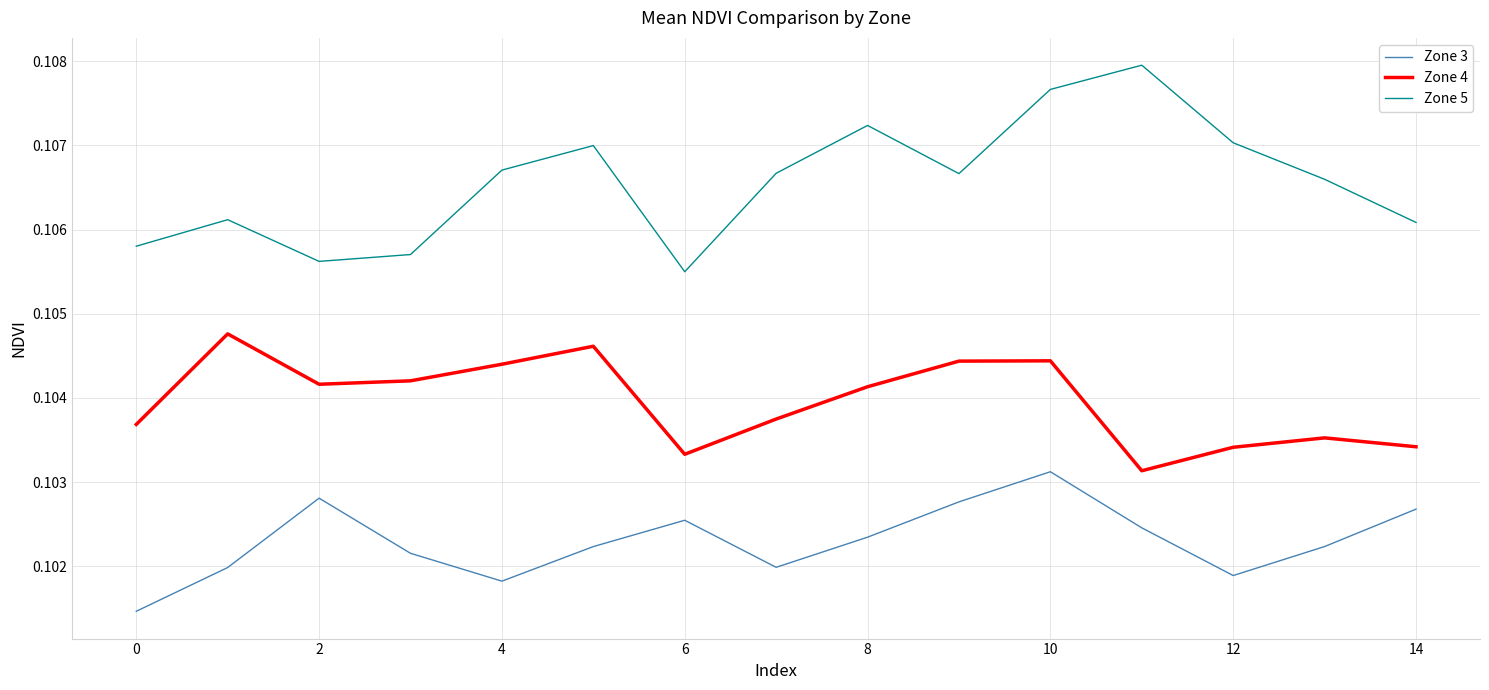

True or false: Zone 4 and Zone 3 intersect in this chart.

False